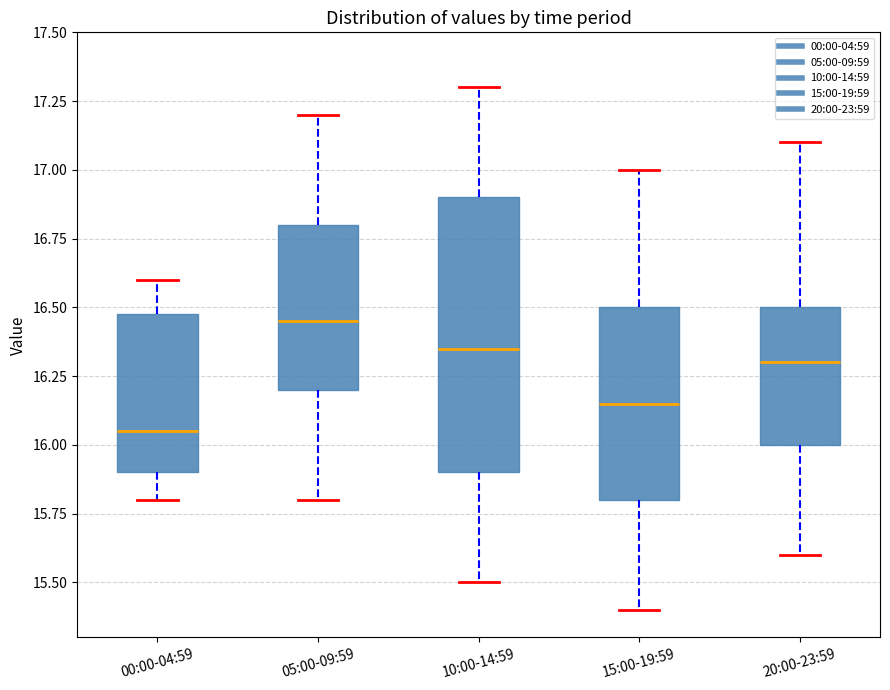

Reading left to right, read every box against the y-axis: the position of its median line, the range the box covers, and the ends of its whiskers. The values are not printed on the chart, so give them approximately, as read against the axis.

00:00-04:59: median 16.05, box 15.90 to 16.50, whiskers 15.80 to 16.60
05:00-09:59: median 16.45, box 16.20 to 16.80, whiskers 15.80 to 17.20
10:00-14:59: median 16.35, box 15.90 to 16.90, whiskers 15.50 to 17.30
15:00-19:59: median 16.15, box 15.80 to 16.50, whiskers 15.40 to 17.00
20:00-23:59: median 16.30, box 16.00 to 16.50, whiskers 15.60 to 17.10